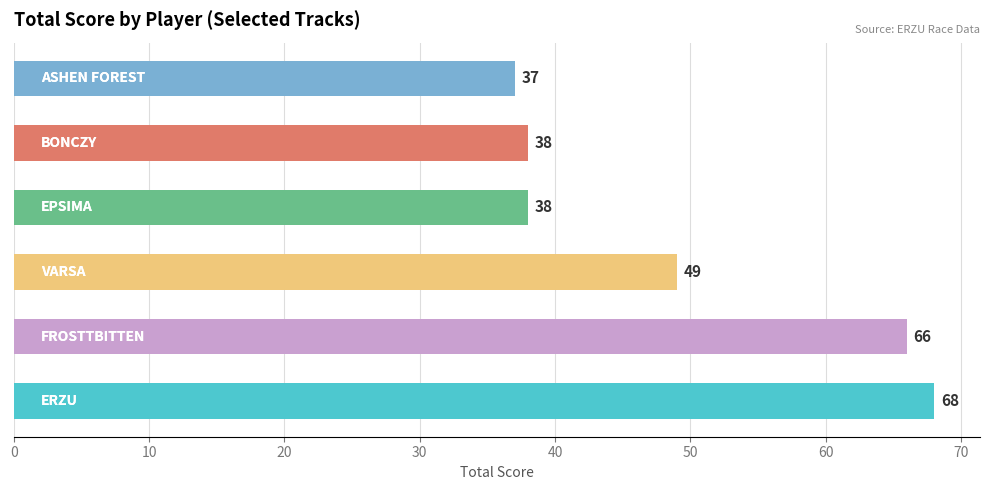

What is the average value?

49